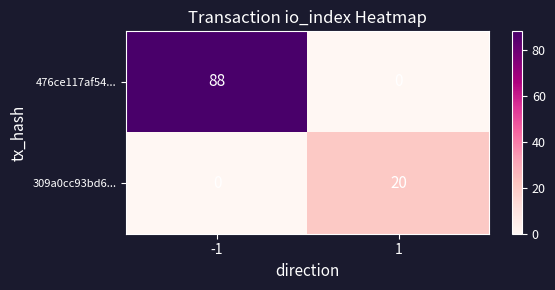

Which series has the widest spread of values?

476ce117af54...